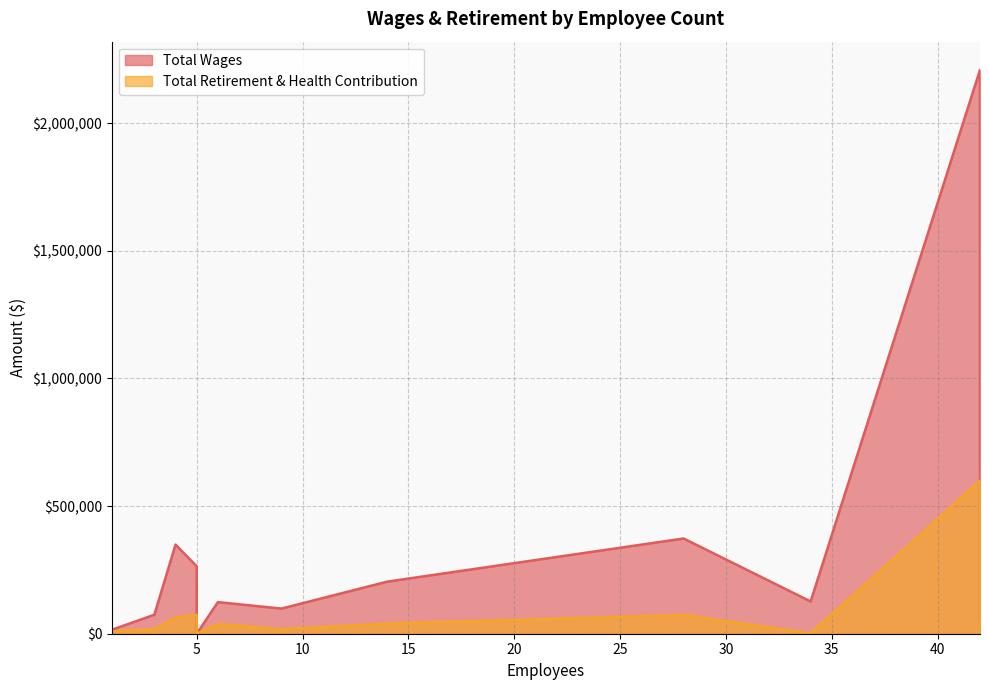

What is the spread (max minus min) of values at 42?

1608977